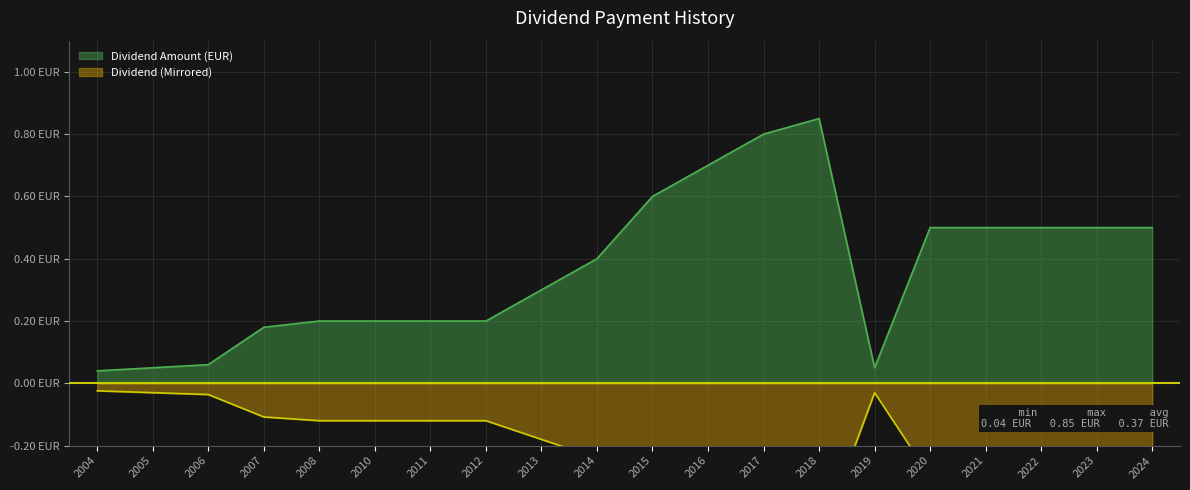

Which label corresponds to the smallest value in the chart?

2004